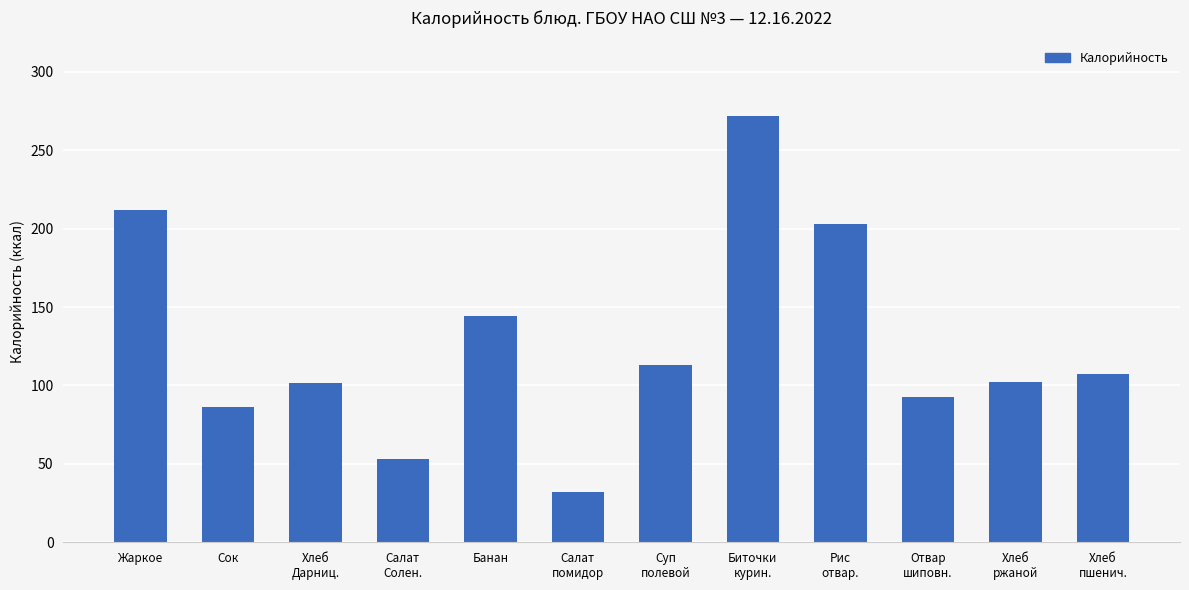

How many values are below 107?

6